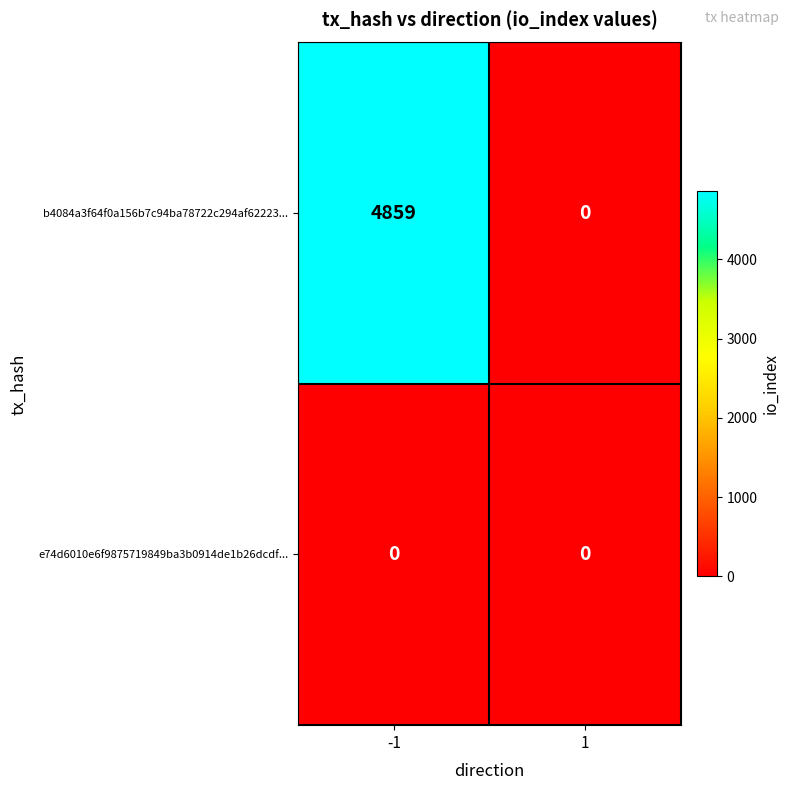

Is the value of e74d6010e6f9875719849ba3b0914de1b26dcdf... at 1 greater than the value of b4084a3f64f0a156b7c94ba78722c294af62223... at -1?

No